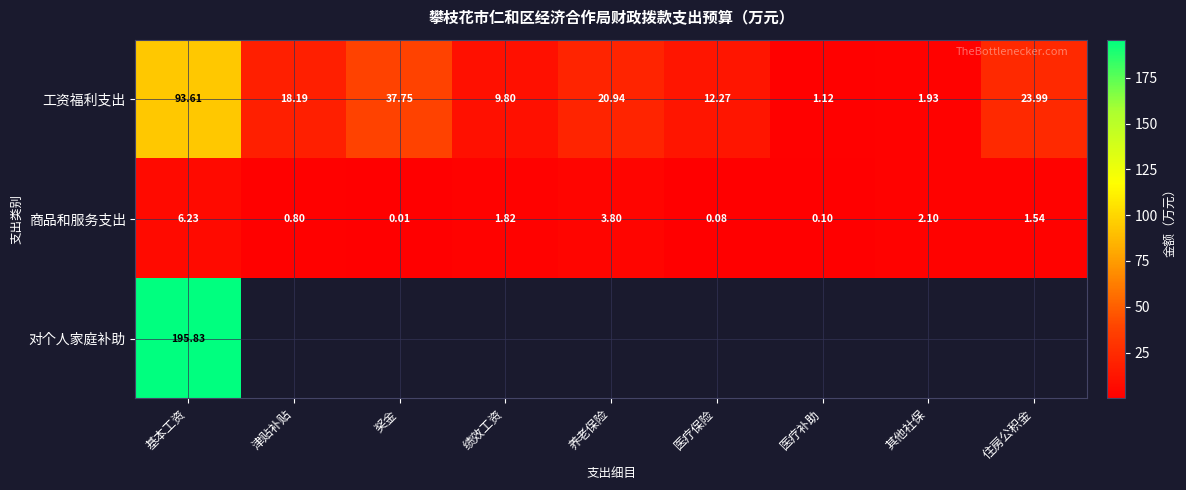

How many categories are shown in the chart?

9